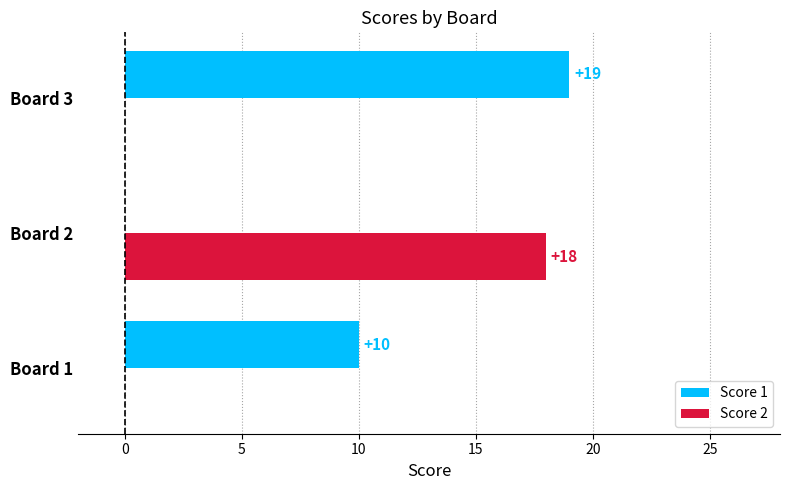

Is it true that Score 2 equals 0 at Board 3?

True